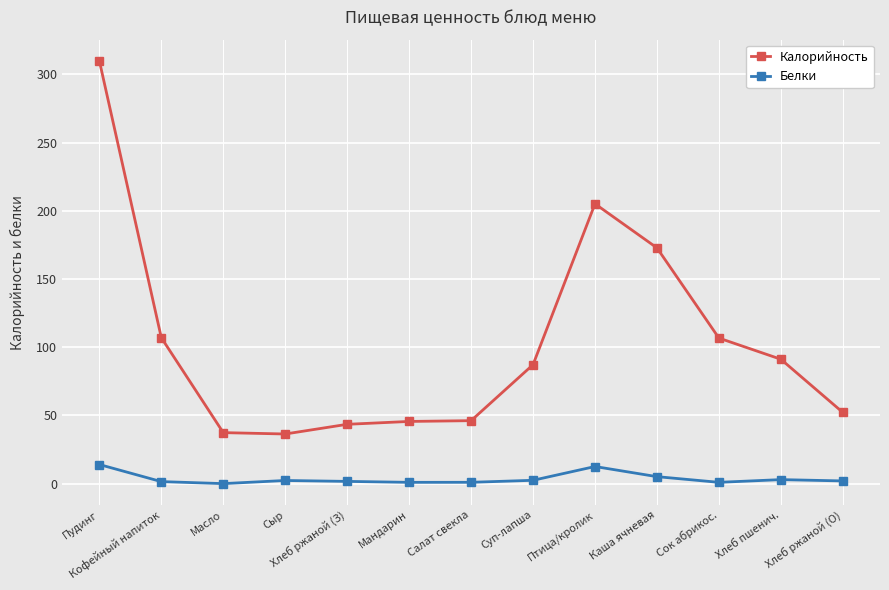

What position from the left is Птица/кролик?

9